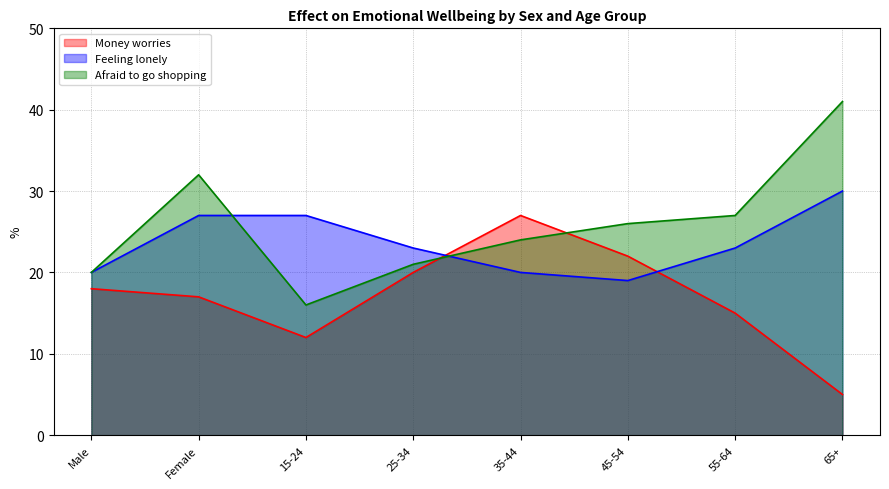

Which series has the largest range (max minus min)?

Afraid to go shopping